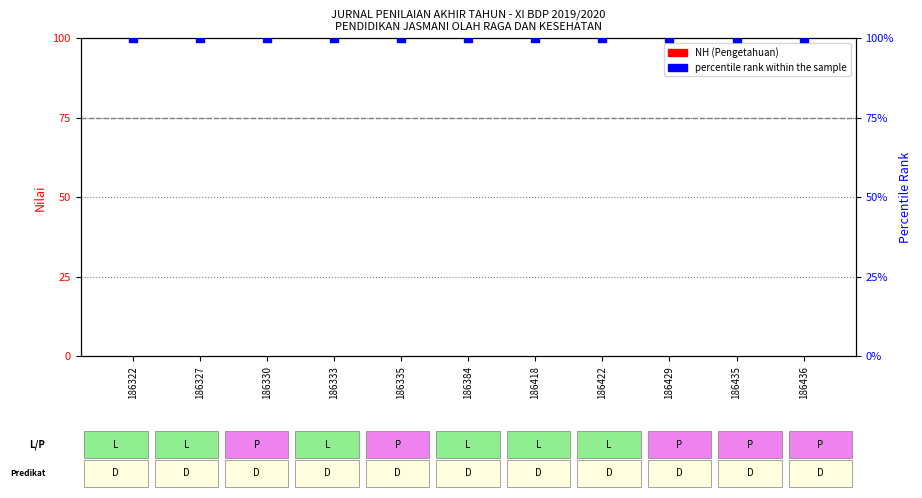

What is the total value across all series at 186384?

100